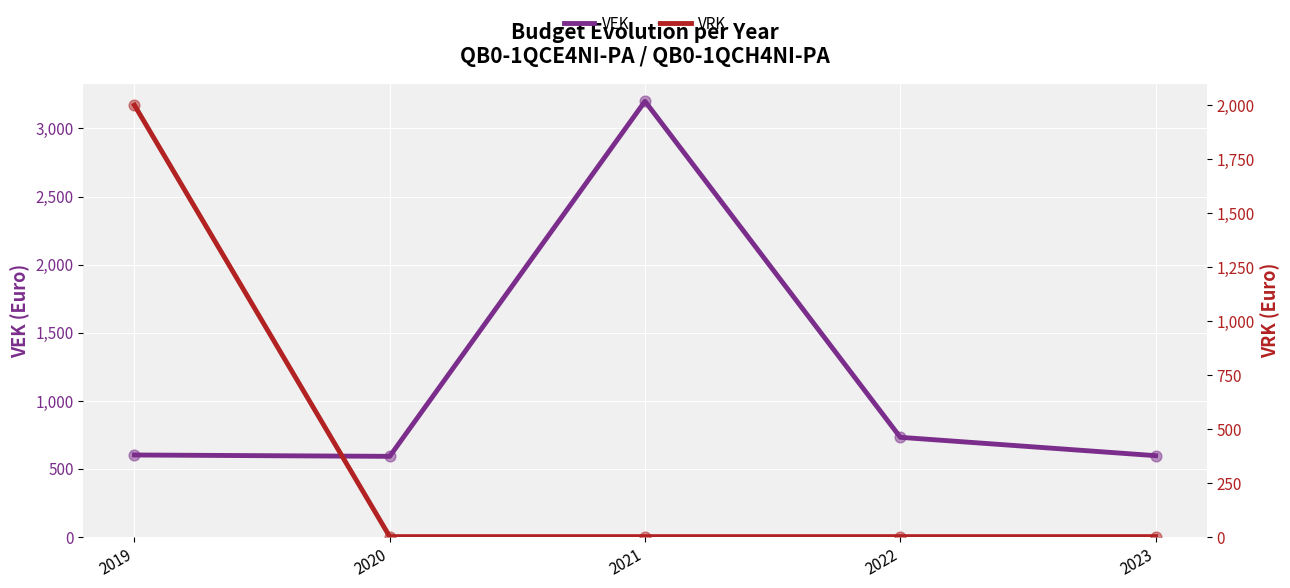

Which series contains the highest Y value?

VEK